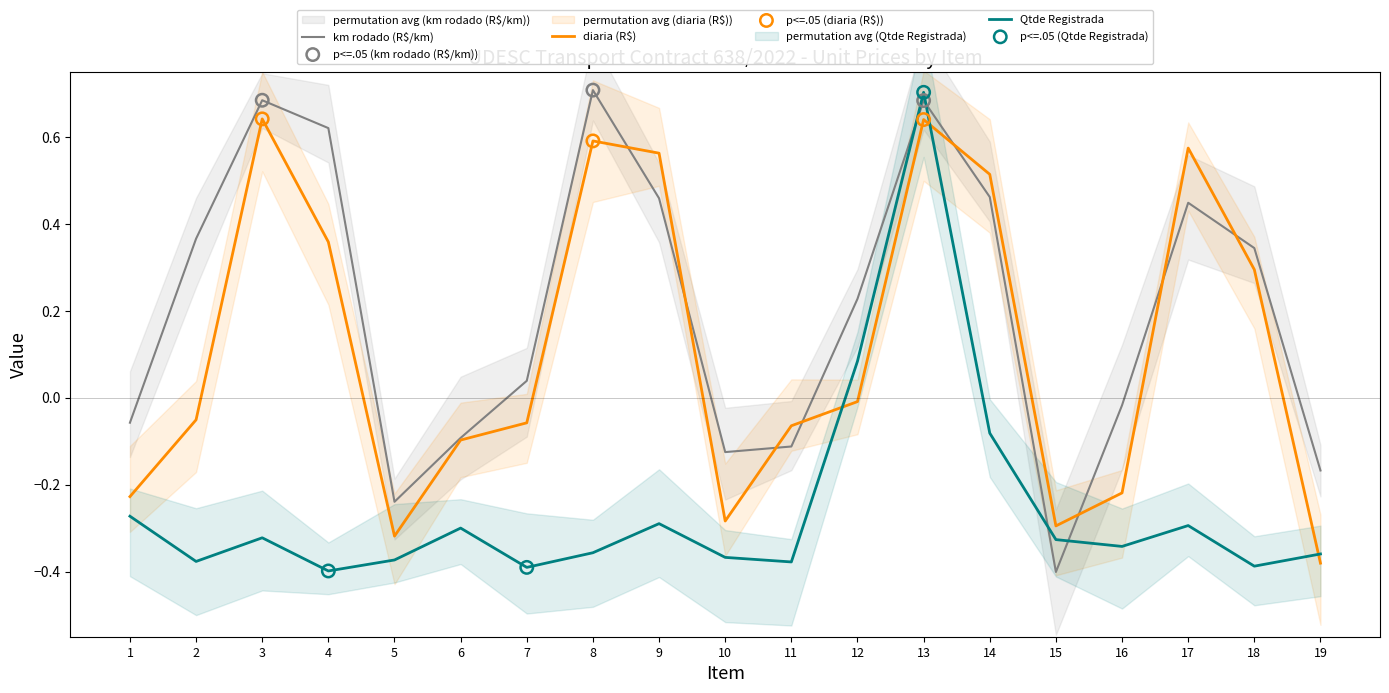

What is the total value across all series at 12?

0.3